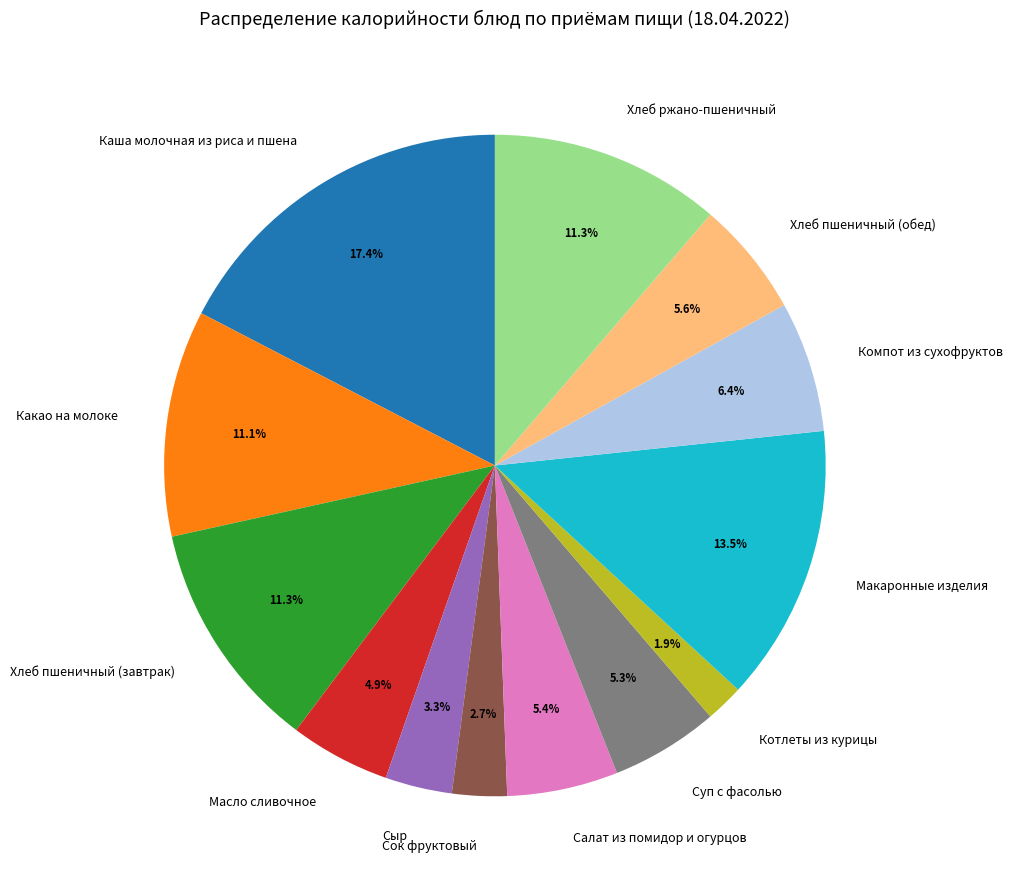

How many slices are in this pie chart?

13